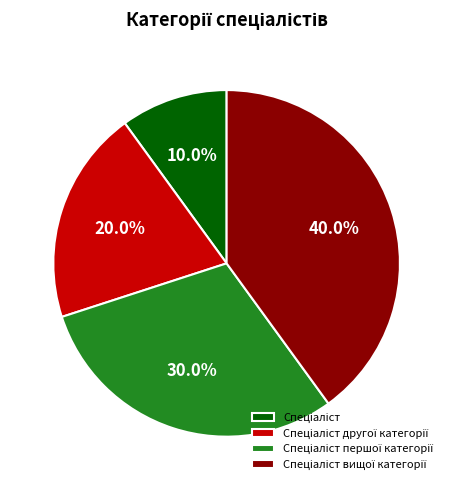

Is there a majority slice in this chart?

No